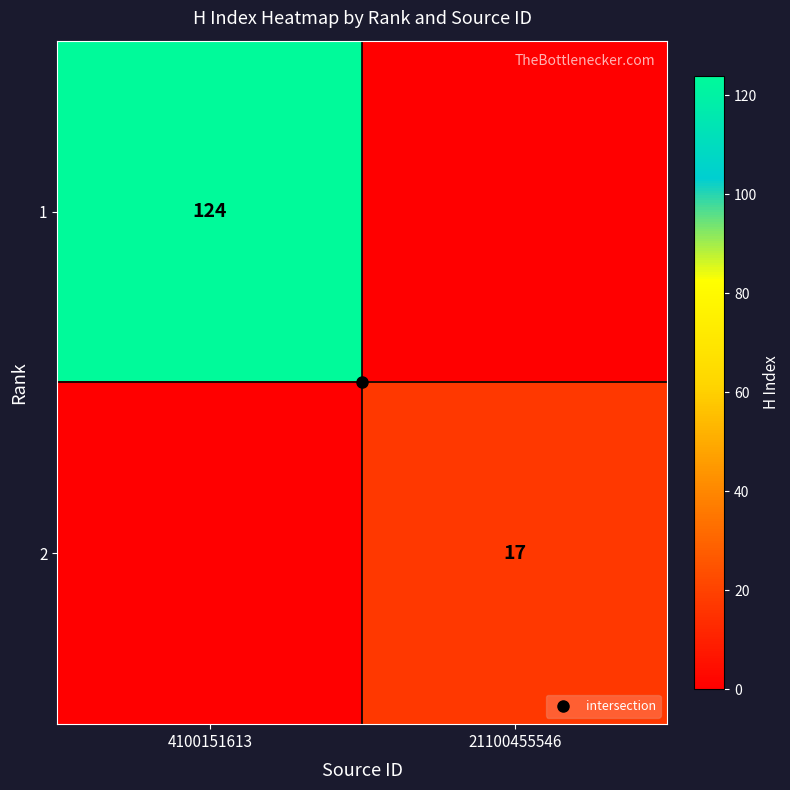

Which category has the highest value in the 1 series?

4100151613